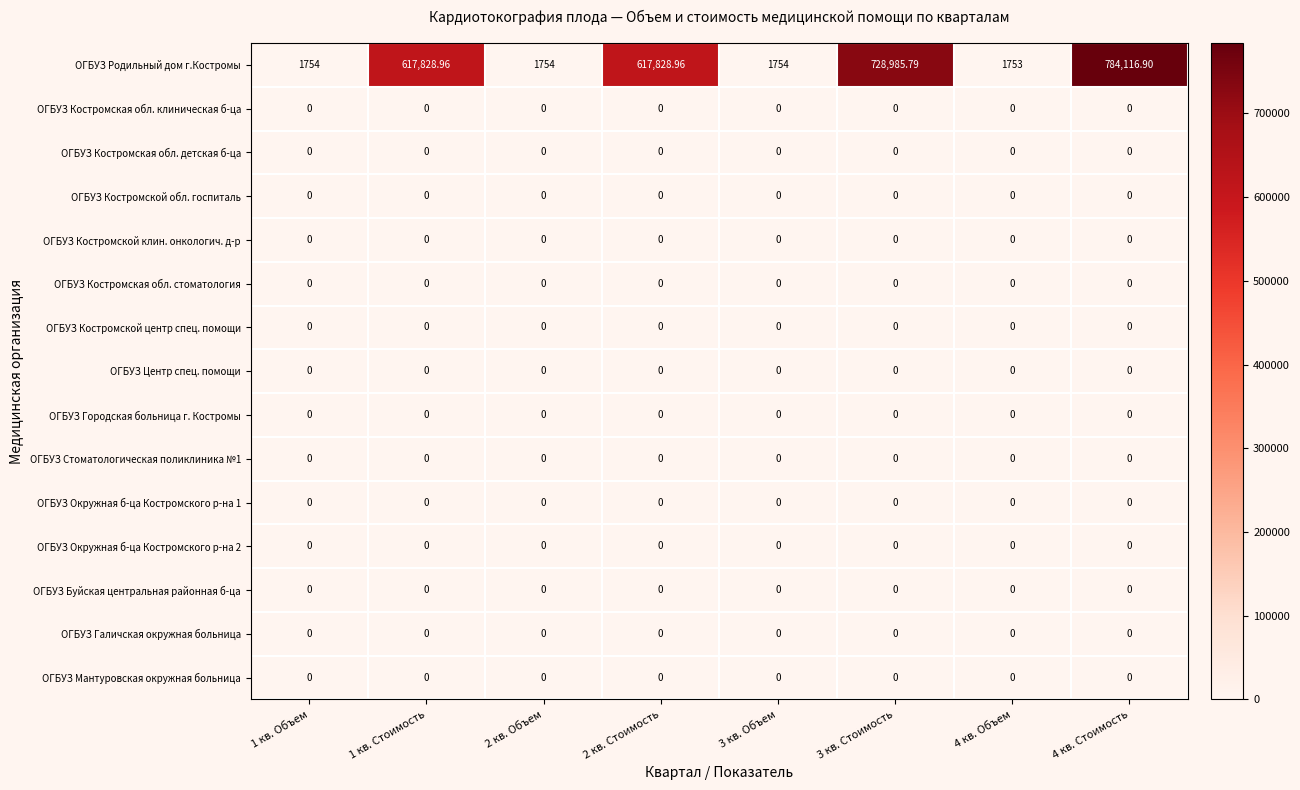

Which series has the largest range (max minus min)?

ОГБУЗ Родильный дом г.Костромы